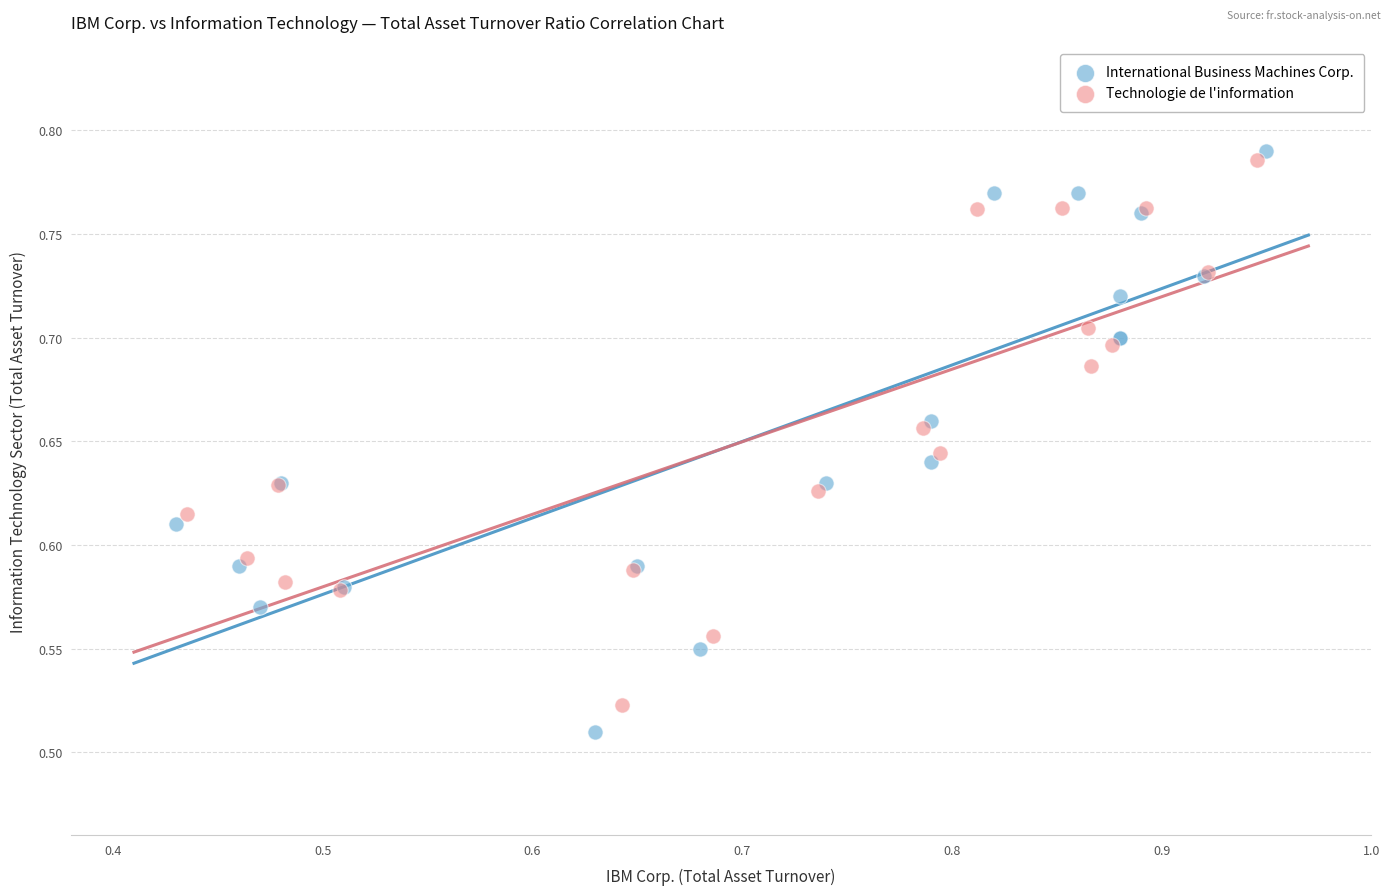

Which series has the largest Y range (max minus min)?

International Business Machines Corp.